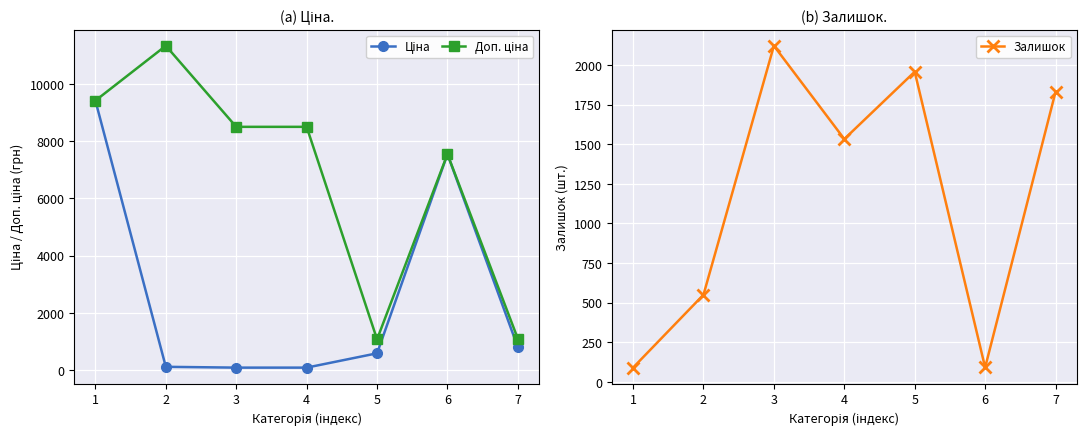

At which label does Залишок first exceed 1533?

3